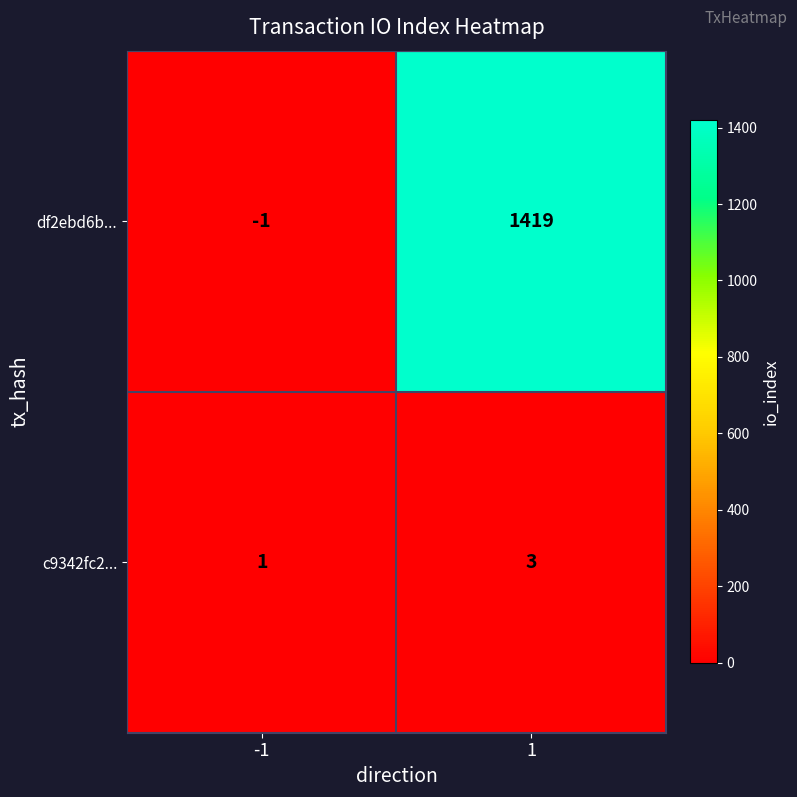

Which series has the largest total across all categories?

df2ebd6b...